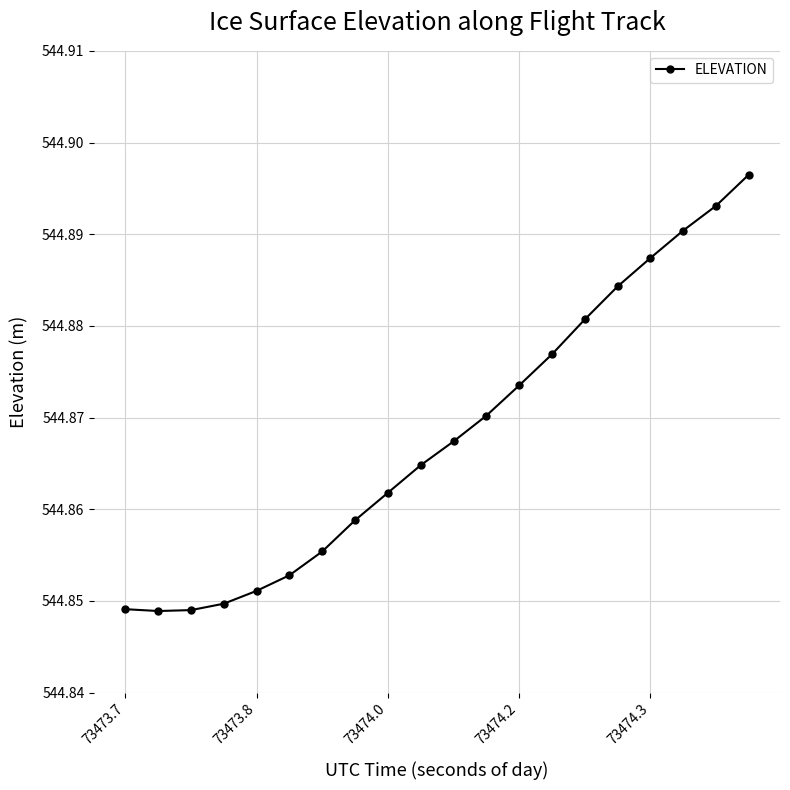

What is the sum of all values?

10897.4